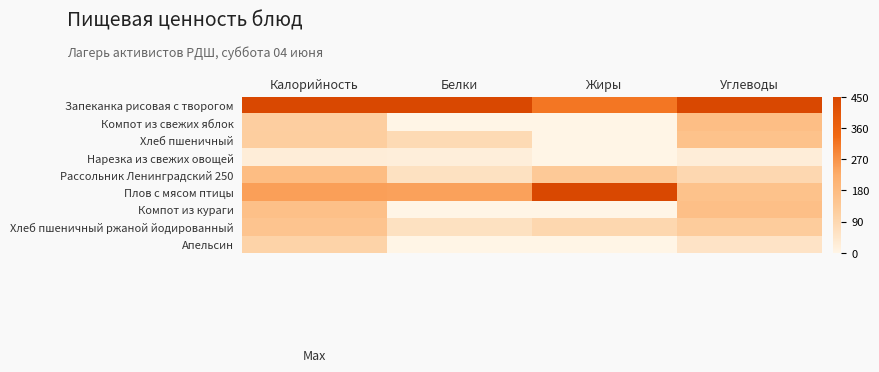

Which series has the widest spread of values?

Плов с мясом птицы